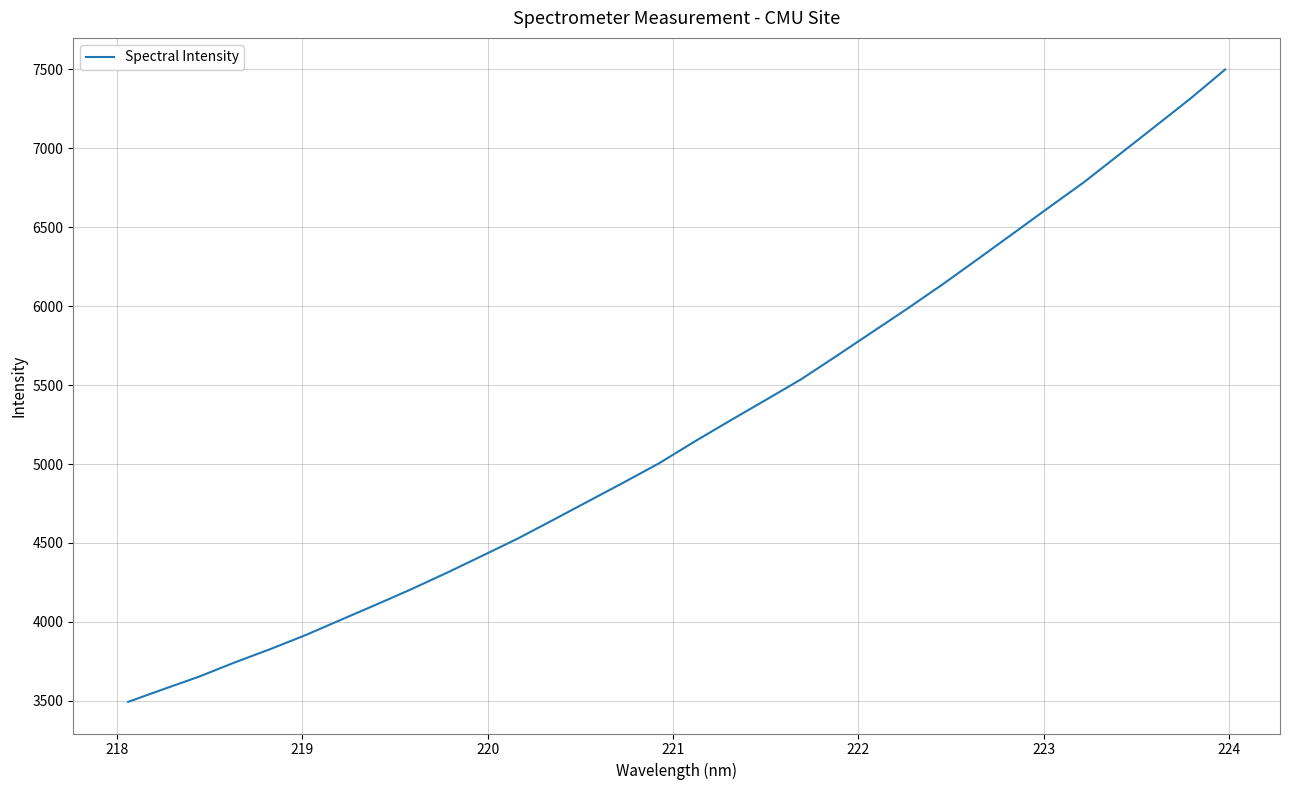

What is the smallest value displayed?

3492.7